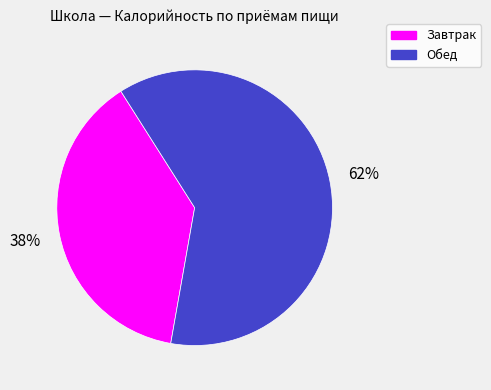

Is Завтрак the majority of the pie?

No